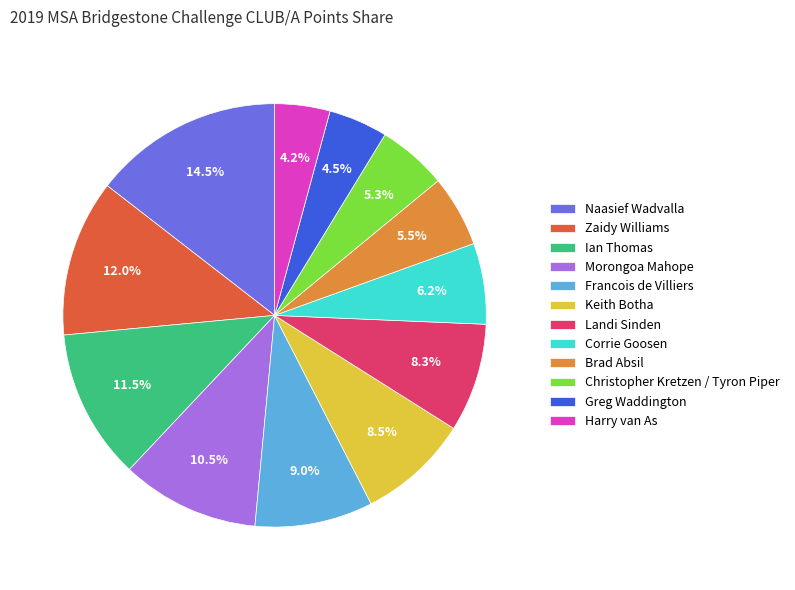

How many segments does this pie chart have?

12